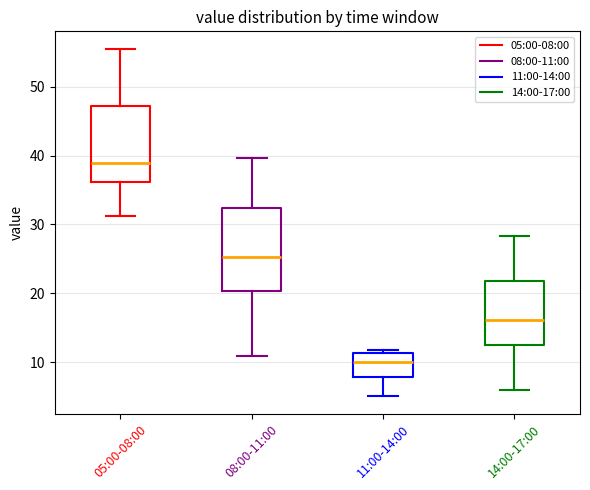

Which box's median line is the lowest?

11:00-14:00